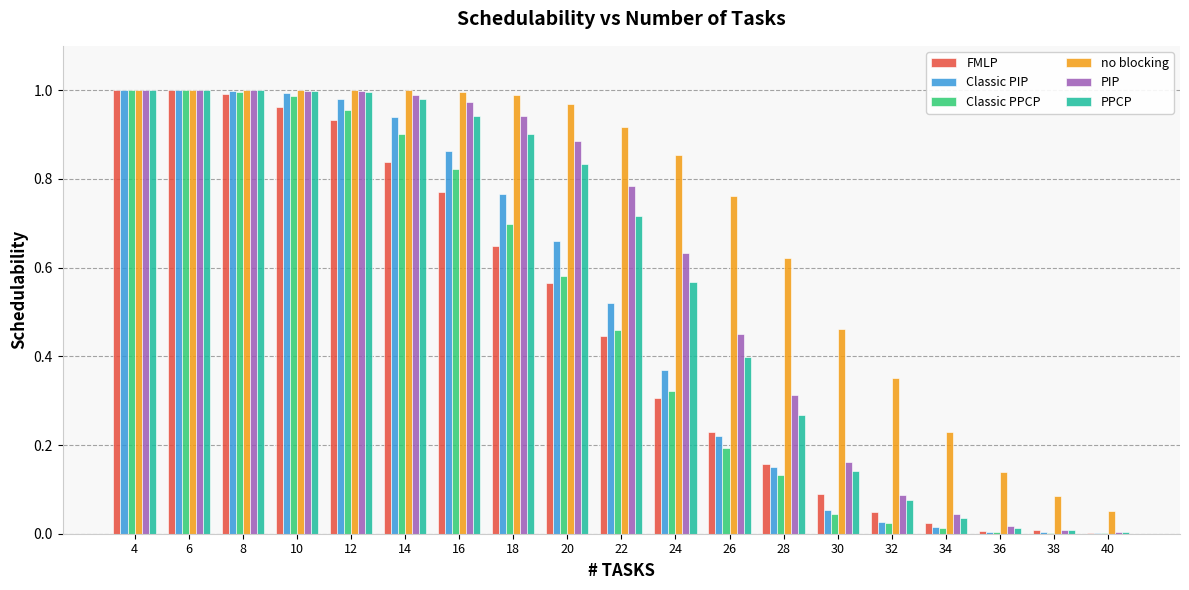

What is the total value across all series at 18?

4.9